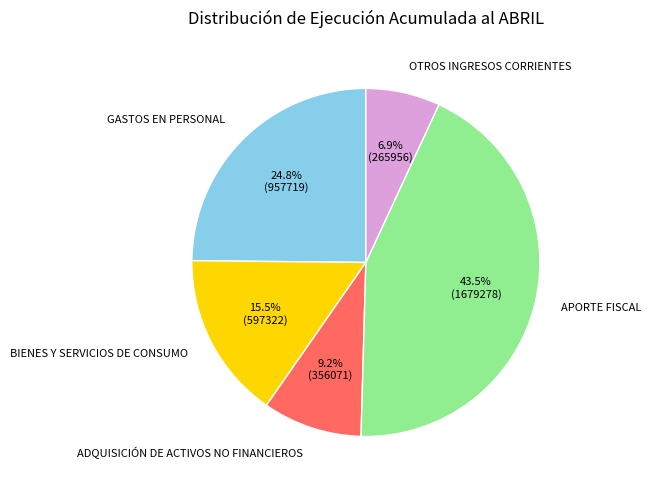

Does any single category account for the majority?

No